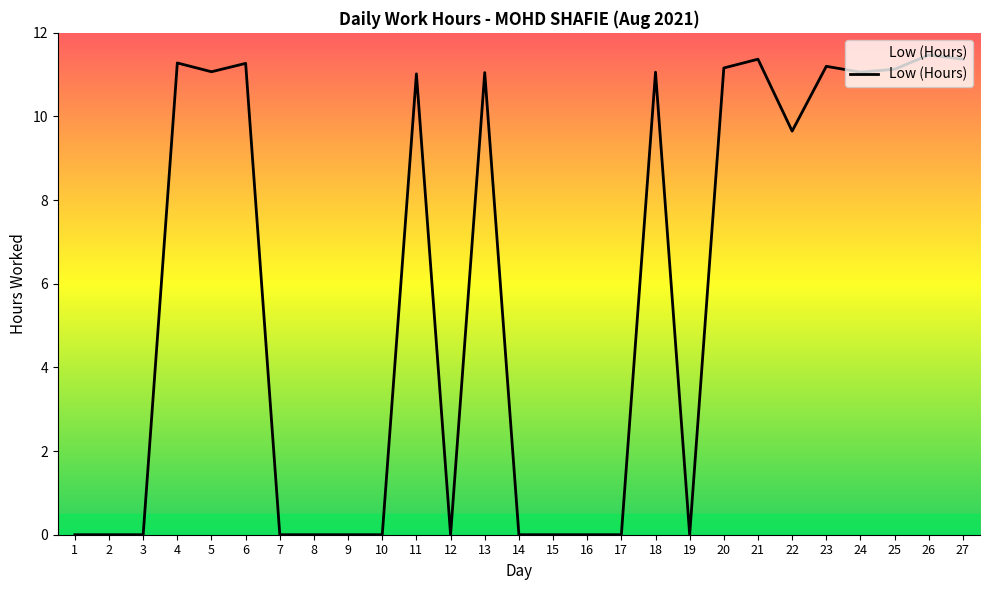

Which label corresponds to the largest value in the chart?

26